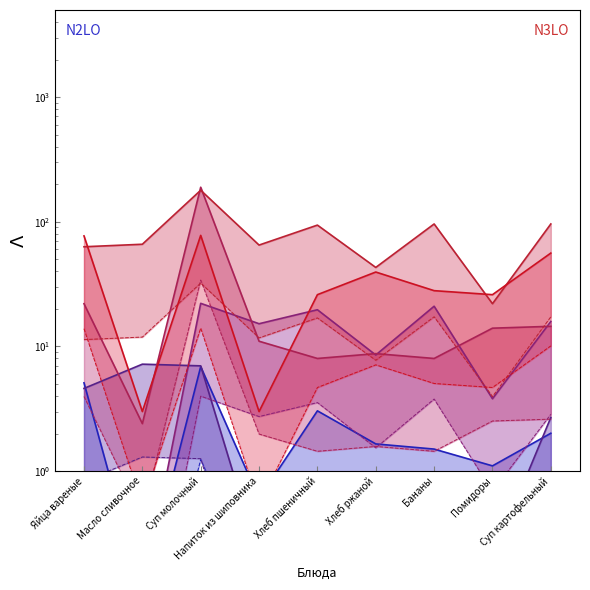

How many lines are shown in the chart?

6